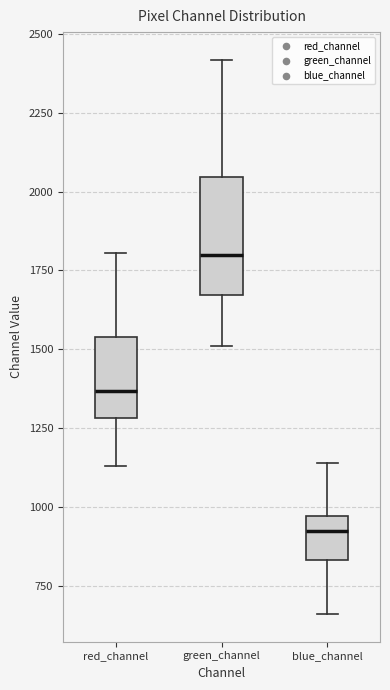

Reading left to right, read every box against the y-axis: the position of its median line, the range the box covers, and the ends of its whiskers. The values are not printed on the chart, so give them approximately, as read against the axis.

red_channel: median 1350, box 1300 to 1550, whiskers 1150 to 1800
green_channel: median 1800, box 1650 to 2050, whiskers 1500 to 2400
blue_channel: median 900, box 850 to 950, whiskers 650 to 1150